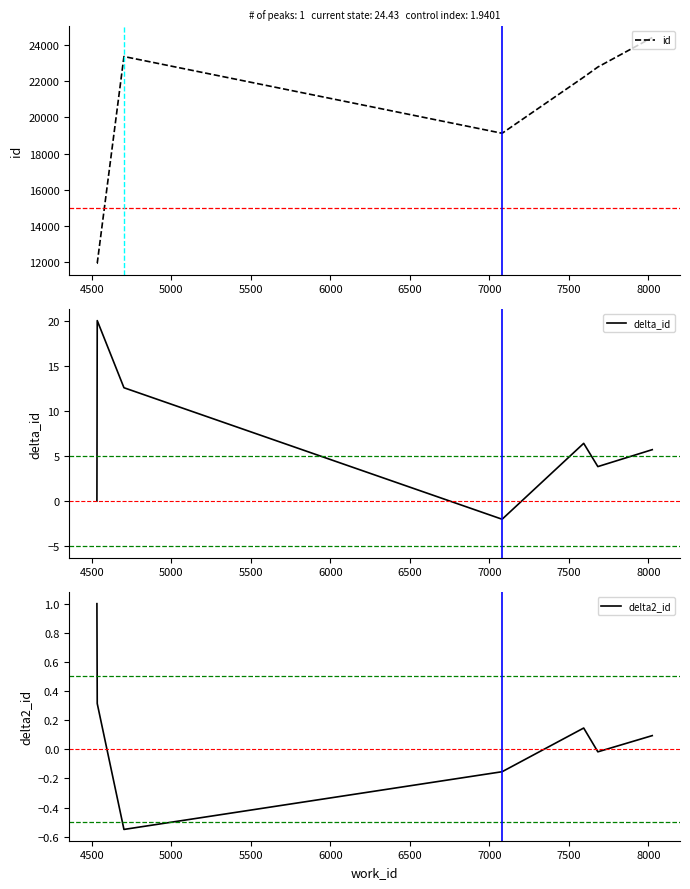

Which series has the largest range (max minus min)?

id